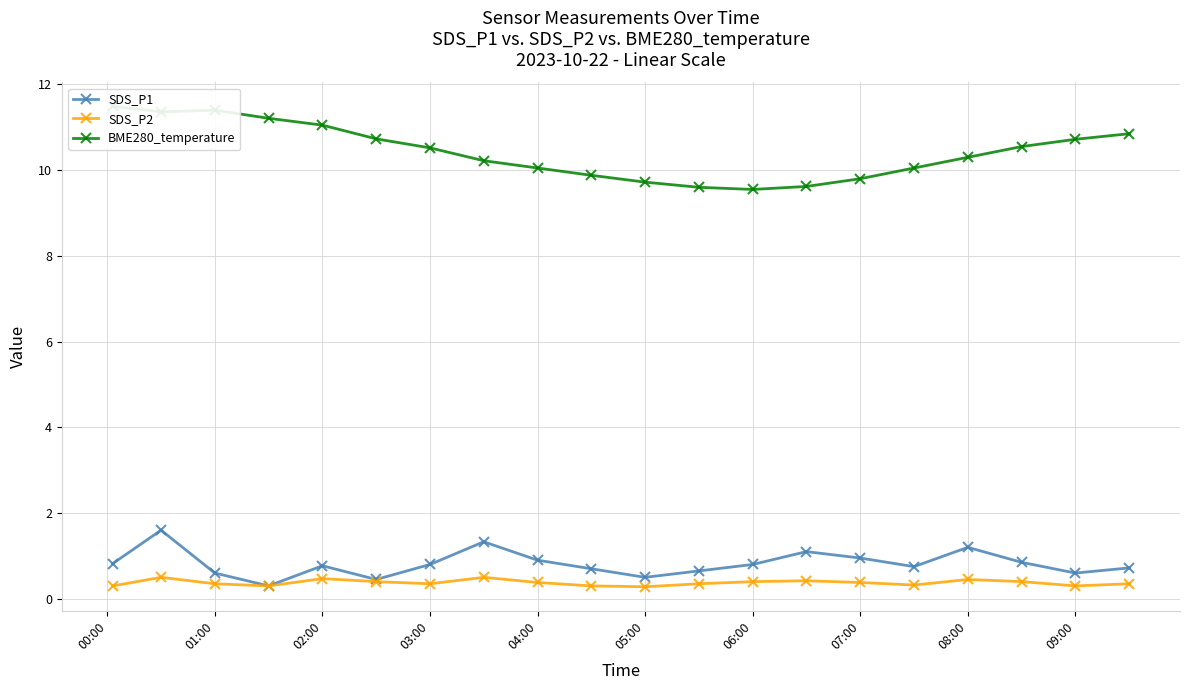

What is the average value of the SDS_P1 series?

0.8